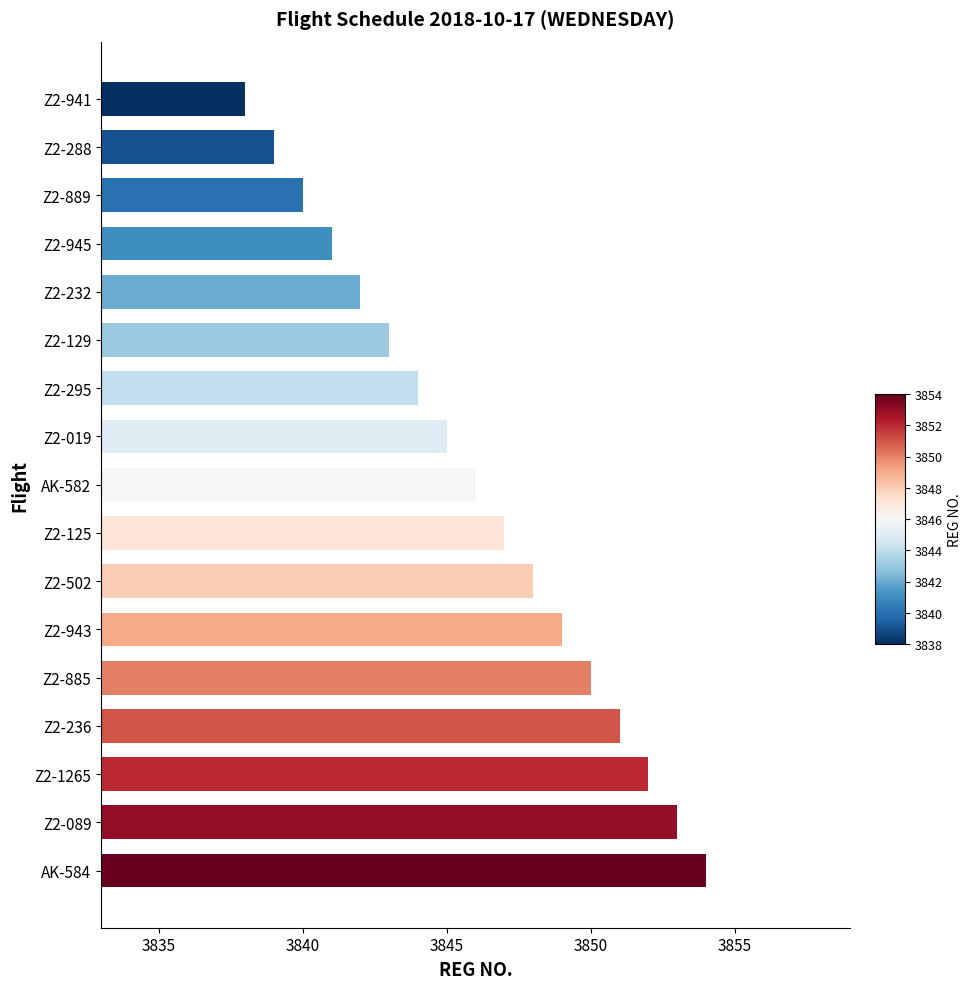

What is the label of the 17th bar from the bottom?

Z2-941